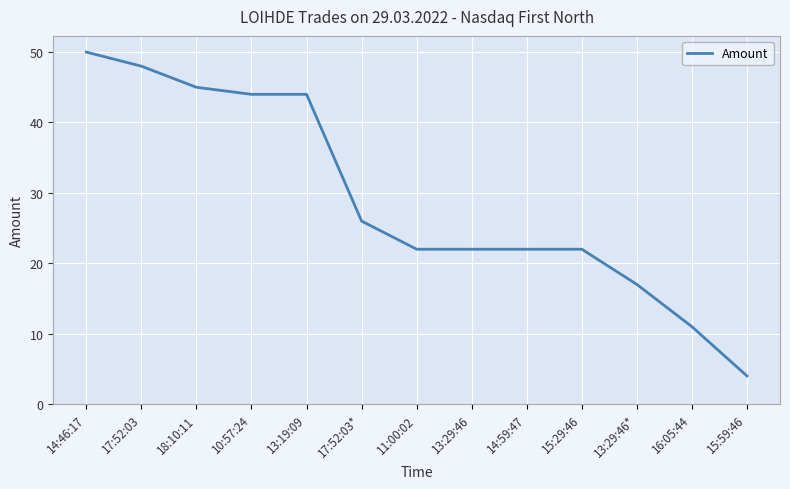

What is the change in value from 17:52:03* to 16:05:44?

-15